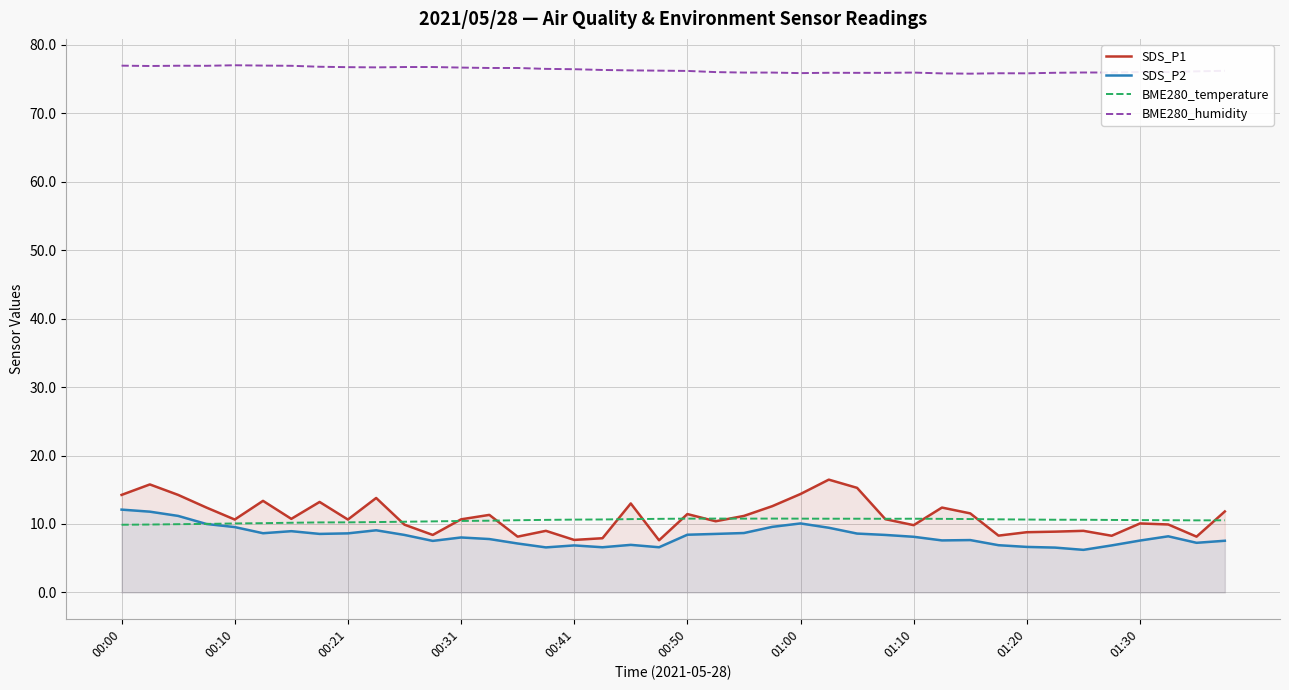

What is the value of the BME280_temperature point at the 40th from the left?

10.5